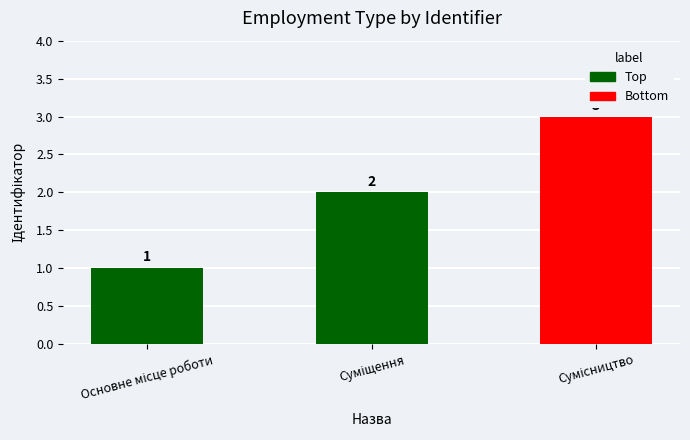

What is the sum of all values?

6